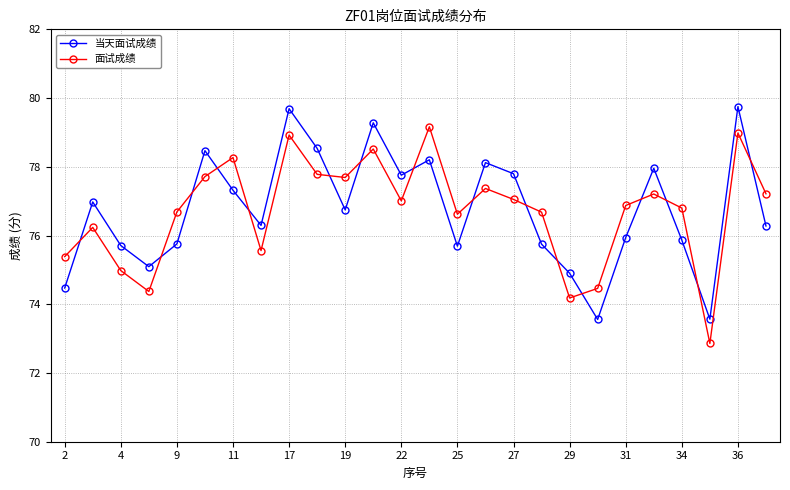

What is the difference between the second highest and second lowest values in the 当天面试成绩 series?

6.1